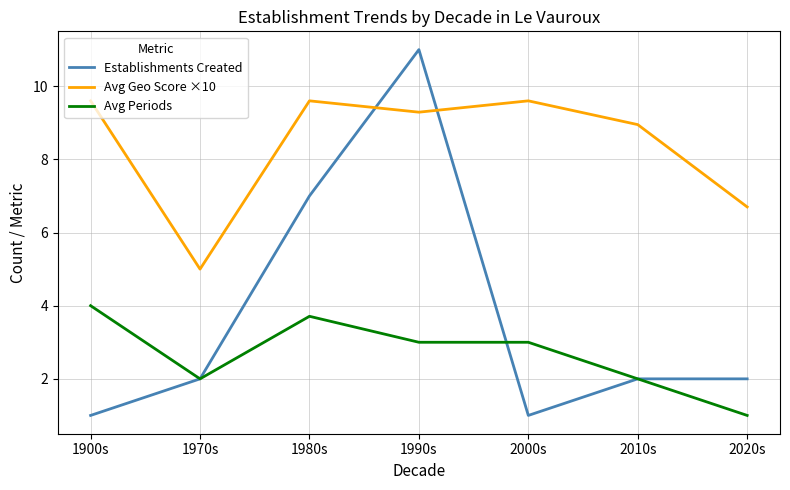

After their last crossing, which series has the higher values: Avg Geo Score ×10 or Establishments Created?

Avg Geo Score ×10